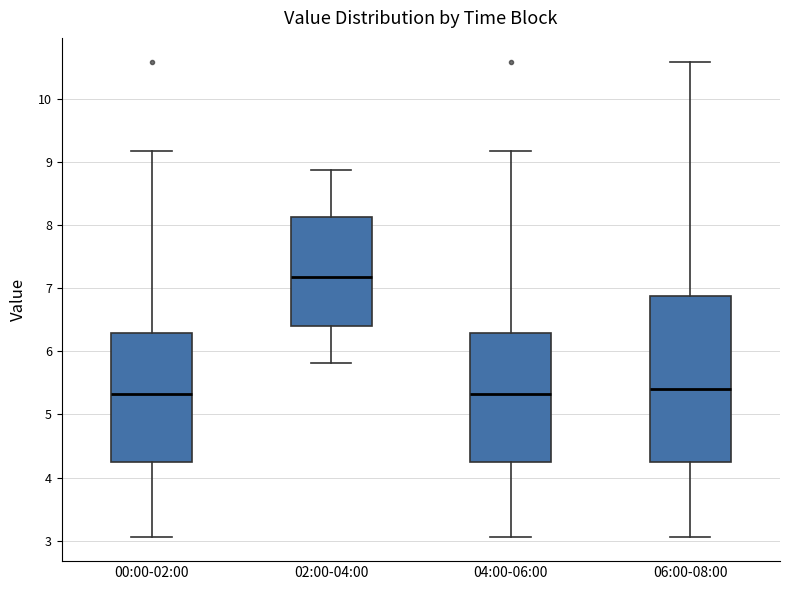

Where is the lower edge of the box for 02:00-04:00 on the y-axis? The values are not printed on the chart, so give them approximately, as read against the axis.

6.4